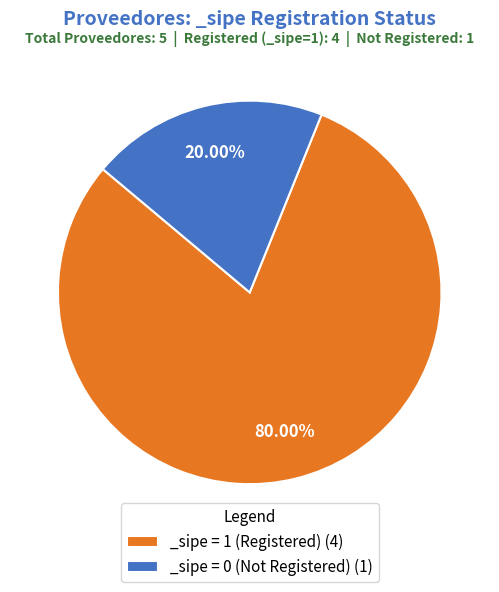

What is the largest slice in the pie chart?

_sipe = 1 (Registered) (4)